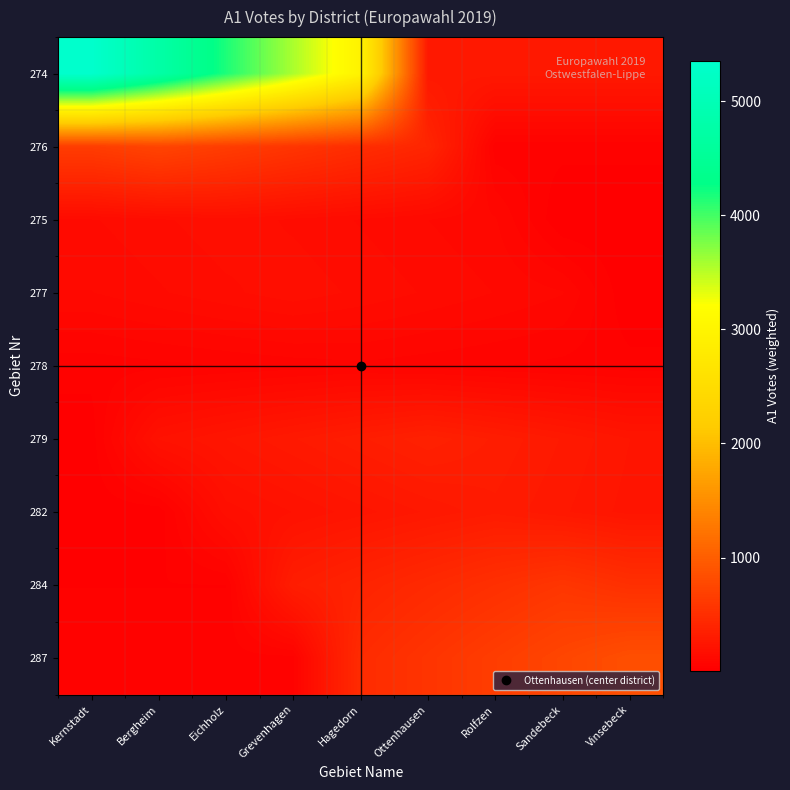

Rank the series by their maximum value, from lowest to highest.

278, 277, 275, 282, 279, 284, 276, 287, 274